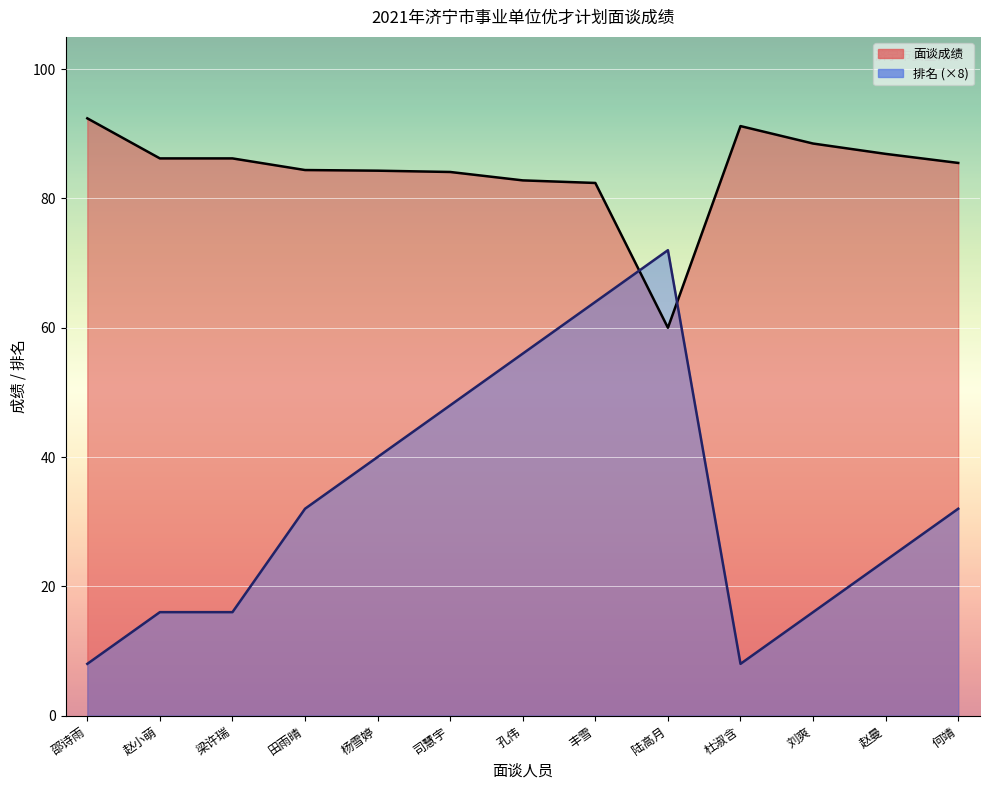

What is the sum of all 面谈成绩 values?

1094.9